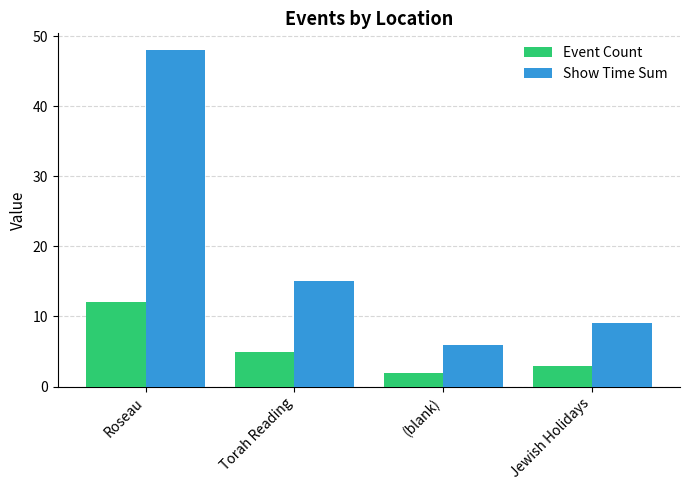

What is the minimum value shown in the chart?

2